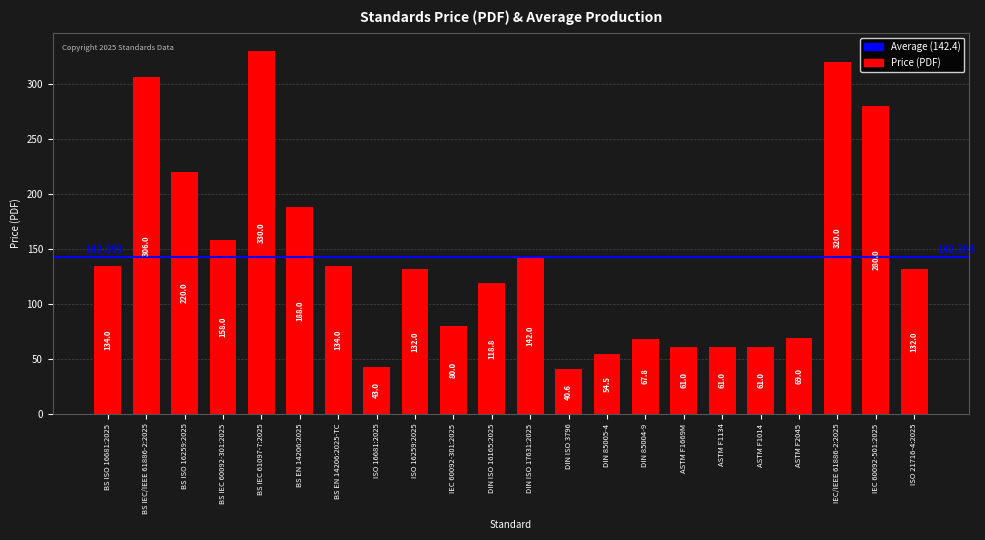

What is the sum of the values at DIN ISO 16165:2025 and IEC 60092-501:2025?

398.8